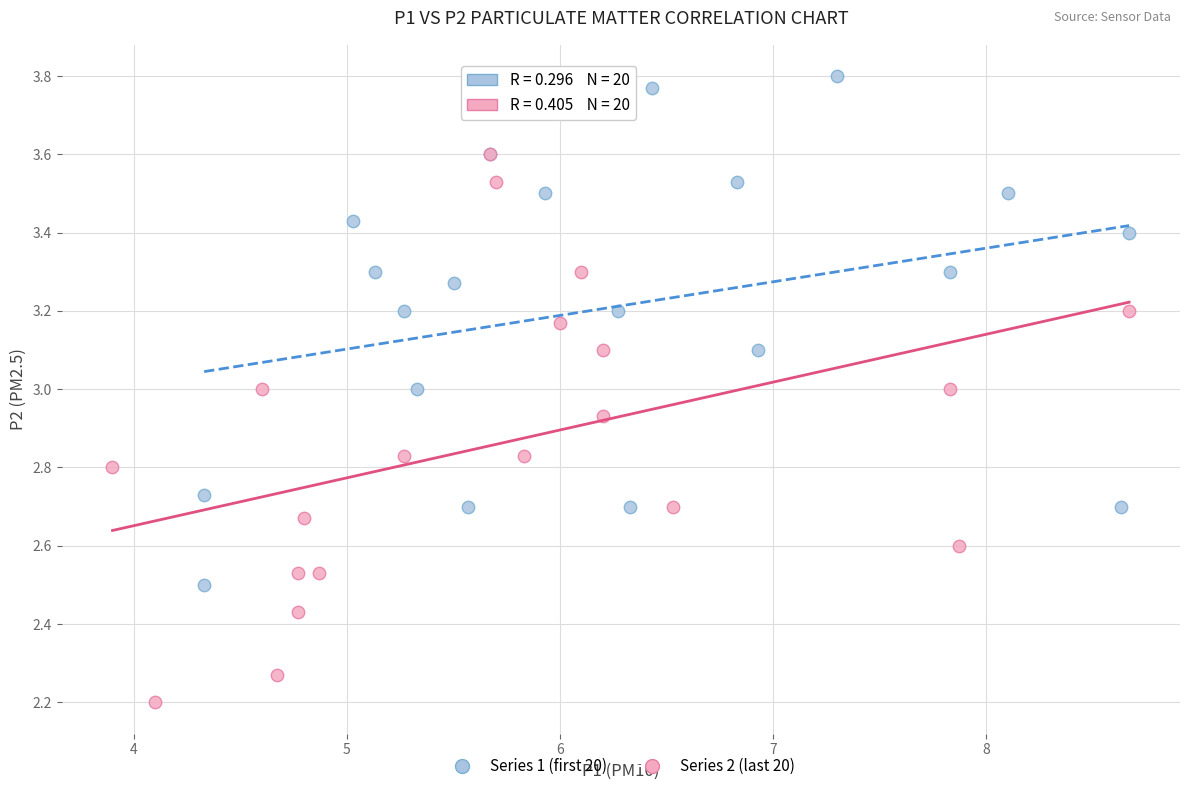

Which series has the widest spread of Y values?

Series 2 (last 20)